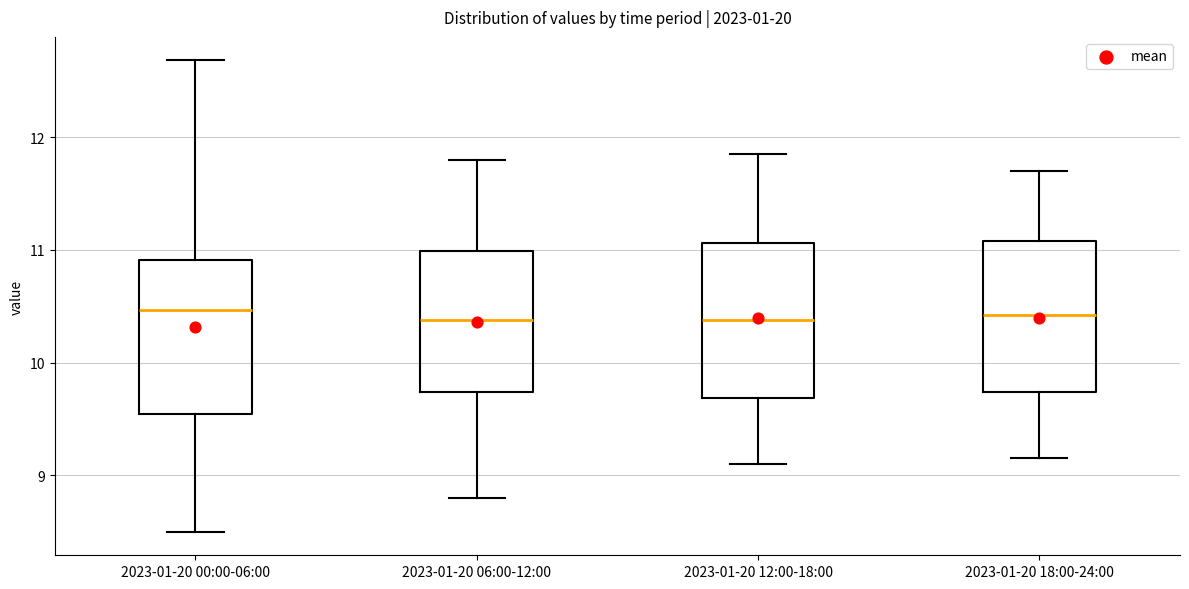

Reading left to right, transcribe this box plot: for each box, give where its median line is, the range the box spans, and where its two whiskers end, as read against the y-axis. The values are not printed on the chart, so give them approximately, as read against the axis.

2023-01-20 00:00-06:00: median 10.5, box 9.5 to 10.9, whiskers 8.5 to 12.7
2023-01-20 06:00-12:00: median 10.4, box 9.7 to 11.0, whiskers 8.8 to 11.8
2023-01-20 12:00-18:00: median 10.4, box 9.7 to 11.1, whiskers 9.1 to 11.9
2023-01-20 18:00-24:00: median 10.4, box 9.7 to 11.1, whiskers 9.2 to 11.7